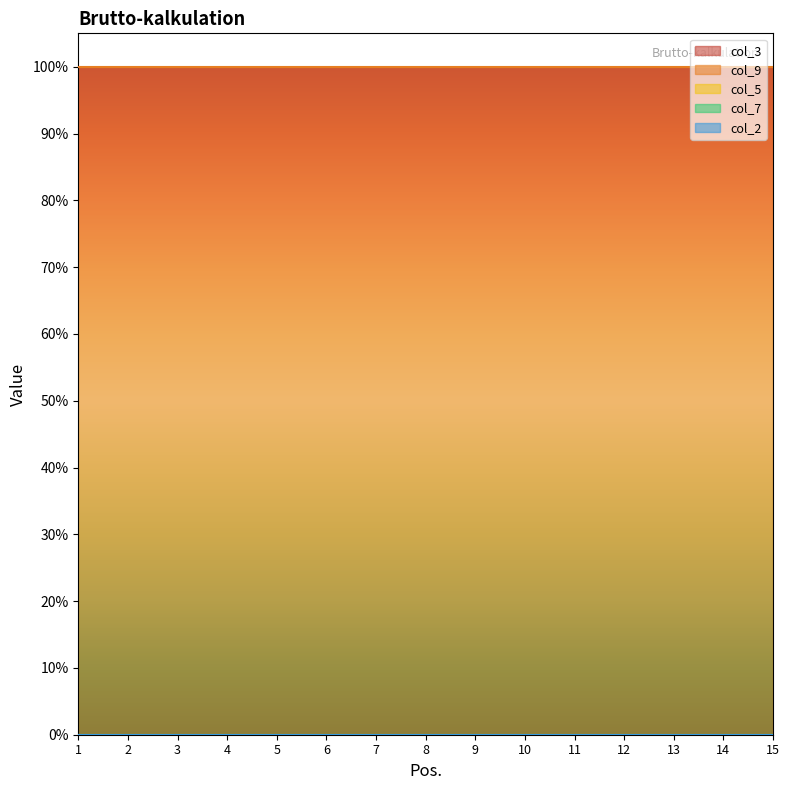

Which series has the largest total across all categories?

col_9